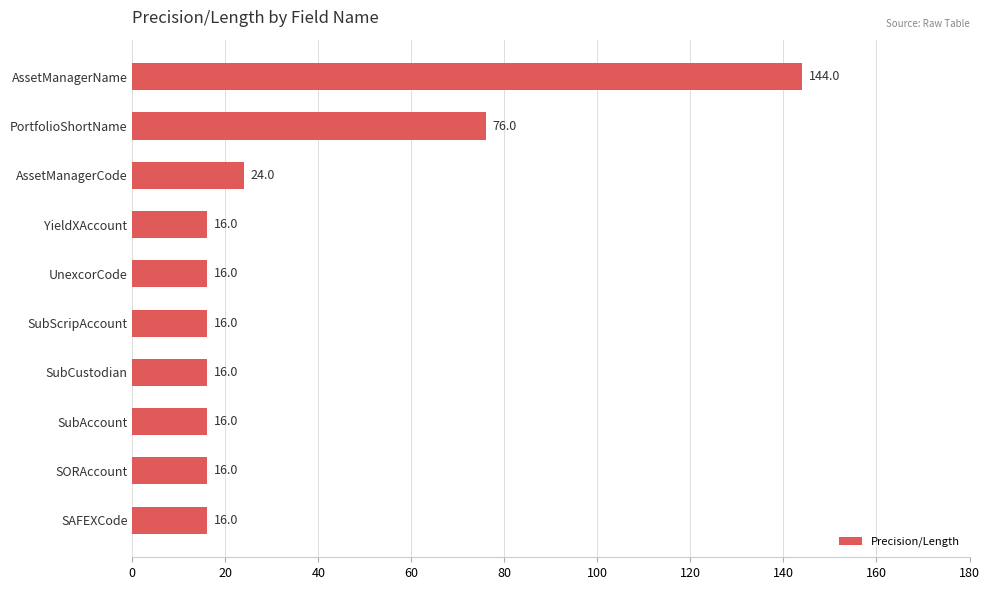

How many bars are there in total?

10